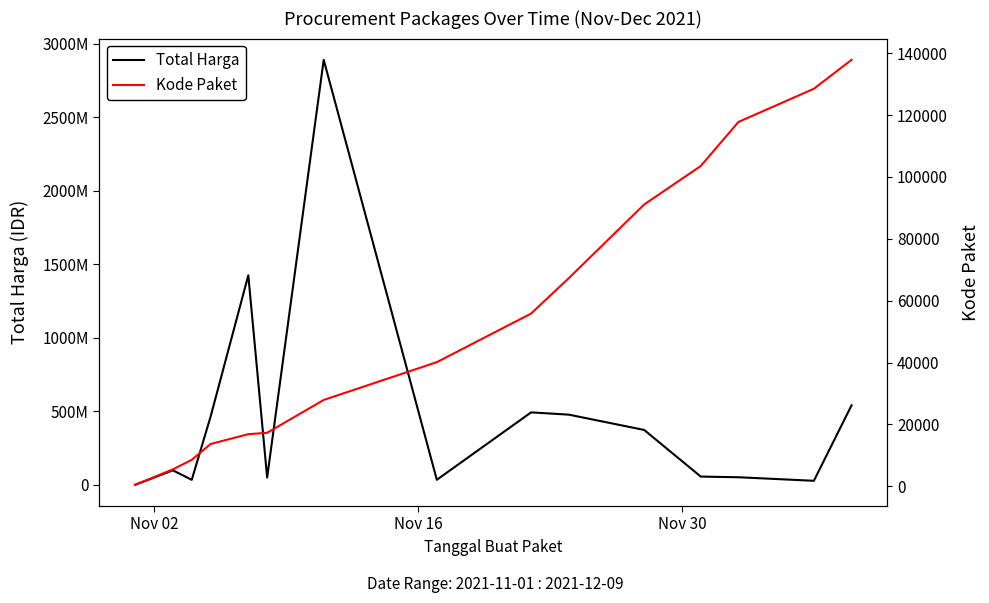

Which series has the largest range (max minus min)?

Total Harga